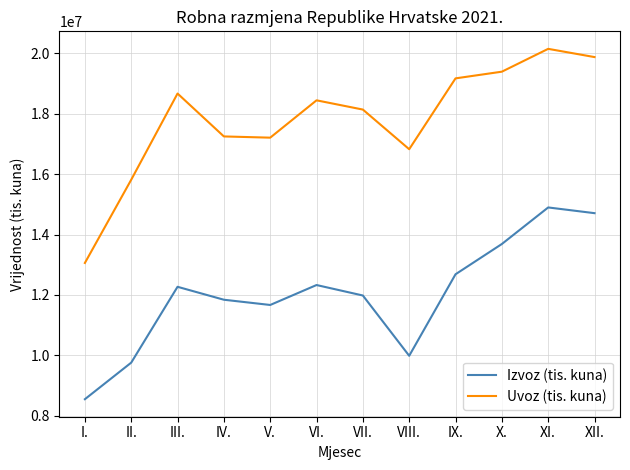

Is it true that Izvoz (tis. kuna) equals 22353944 at X.?

False